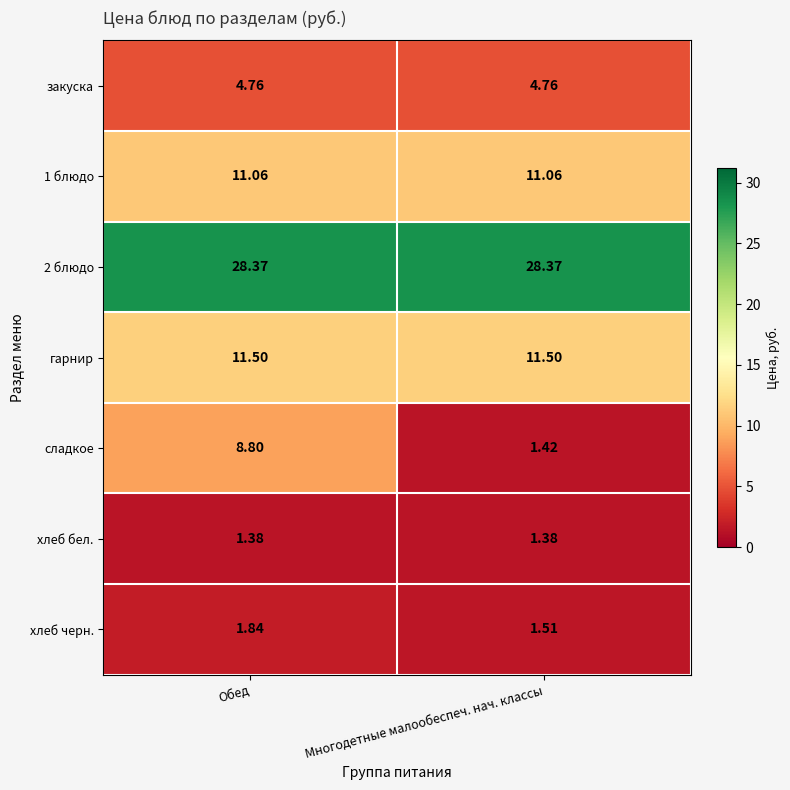

At Обед, list the series in order from largest to smallest.

2 блюдо, гарнир, 1 блюдо, сладкое, закуска, хлеб черн., хлеб бел.